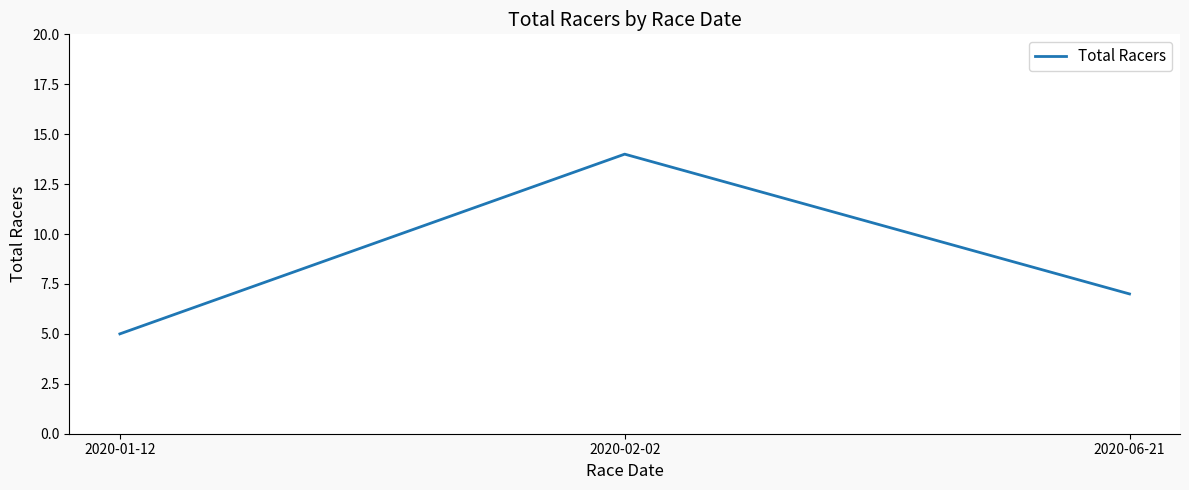

Rank the categories by value from lowest to highest.

2020-01-12, 2020-06-21, 2020-02-02